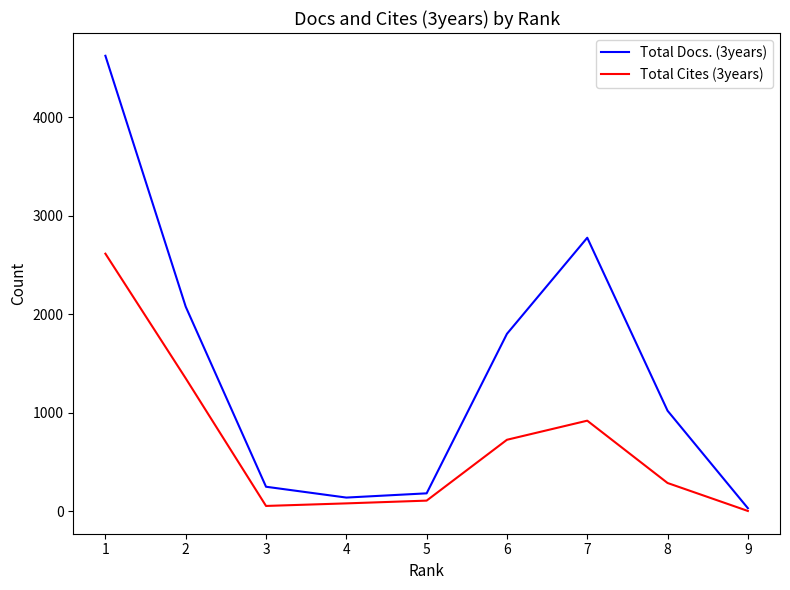

List the series in order of their overall mean, lowest first.

Total Cites (3years), Total Docs. (3years)